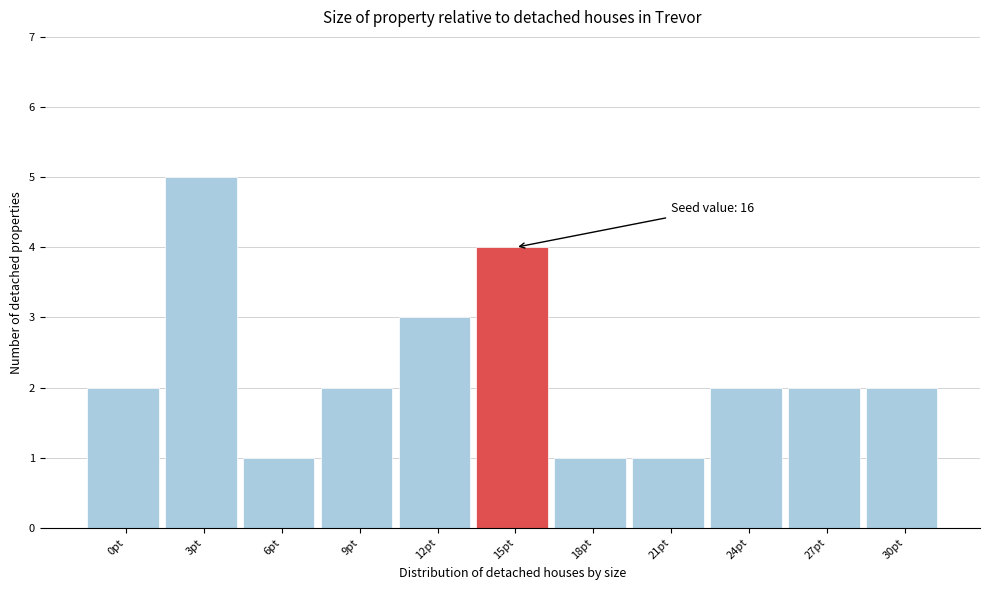

Reading left to right, list all the values displayed in this chart.

2	5	1	2	3	4	1	1	2	2	2